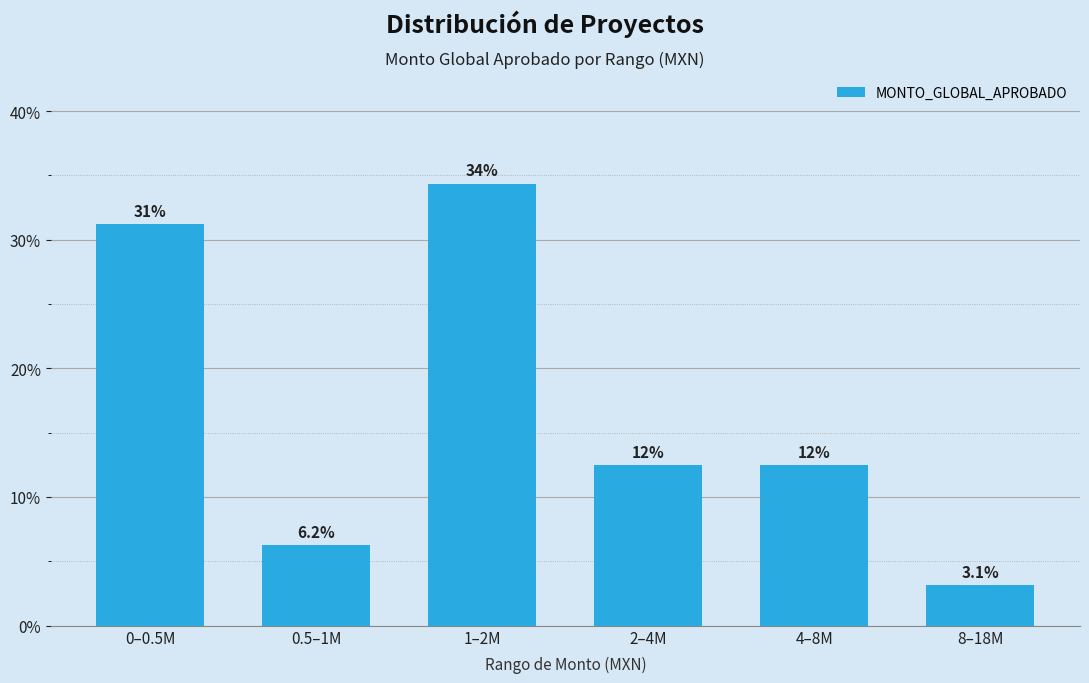

Are the bars horizontal?

No